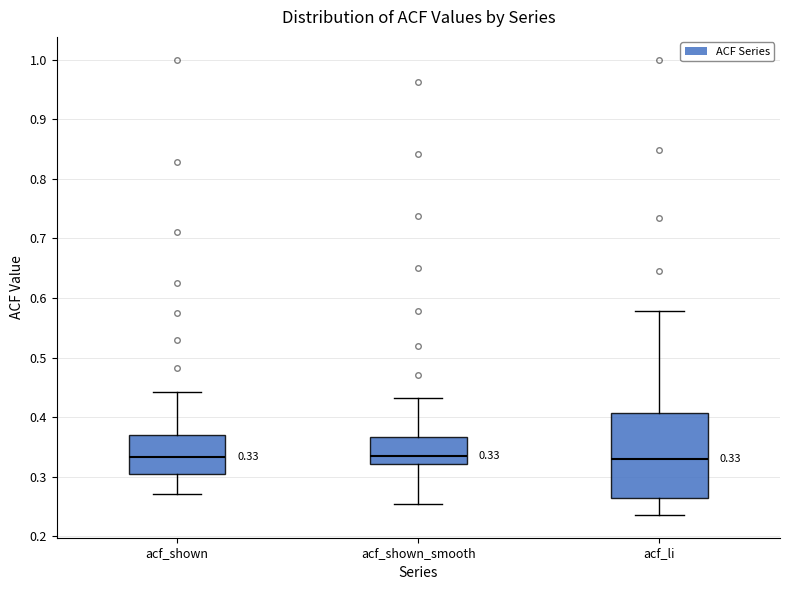

Which box is the tallest, from its lower edge to its upper edge?

acf_li